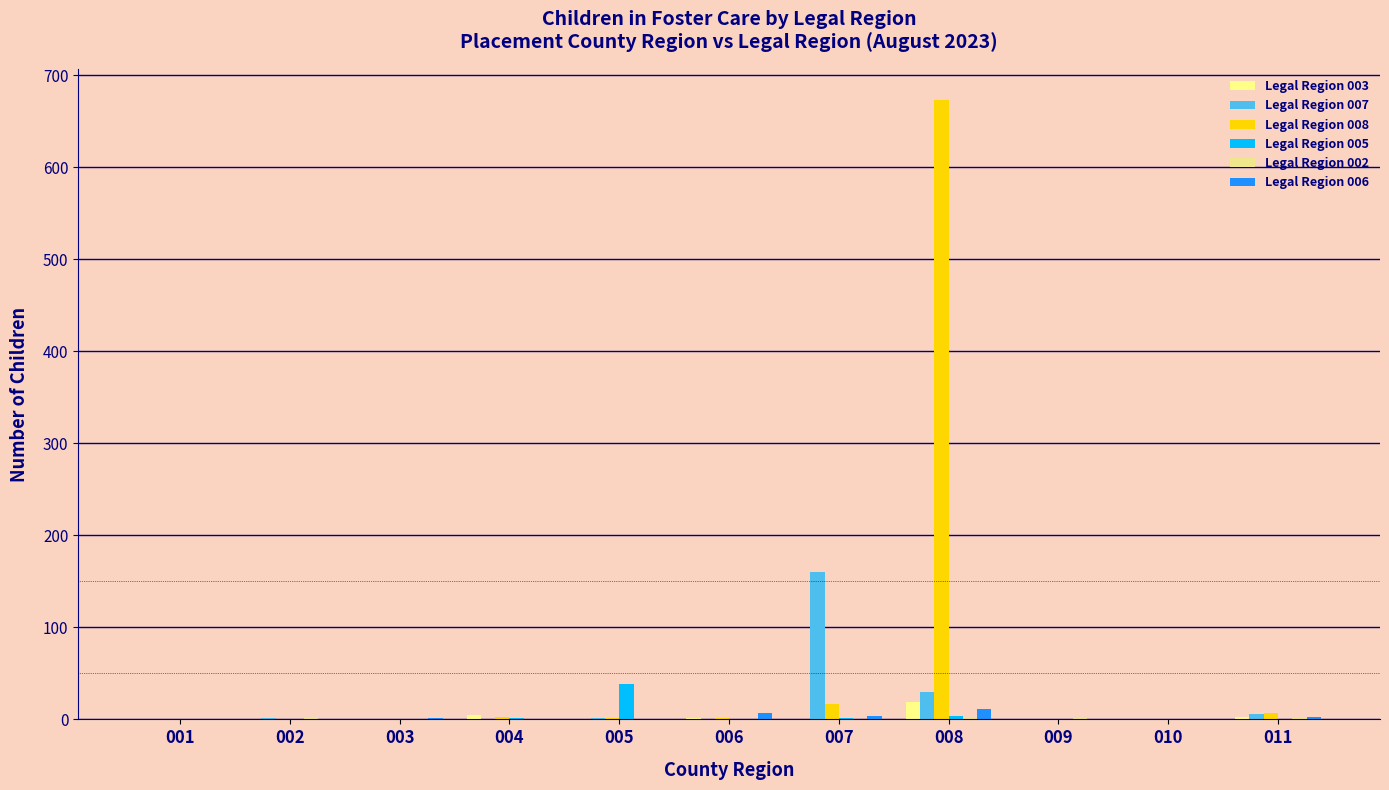

Count the number of categories in the chart.

11